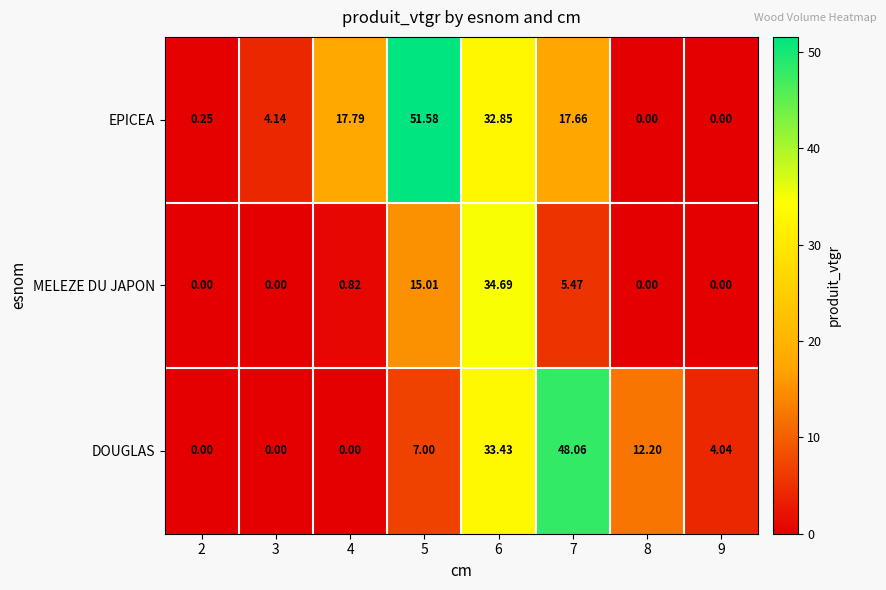

Which series has the largest total across all categories?

EPICEA